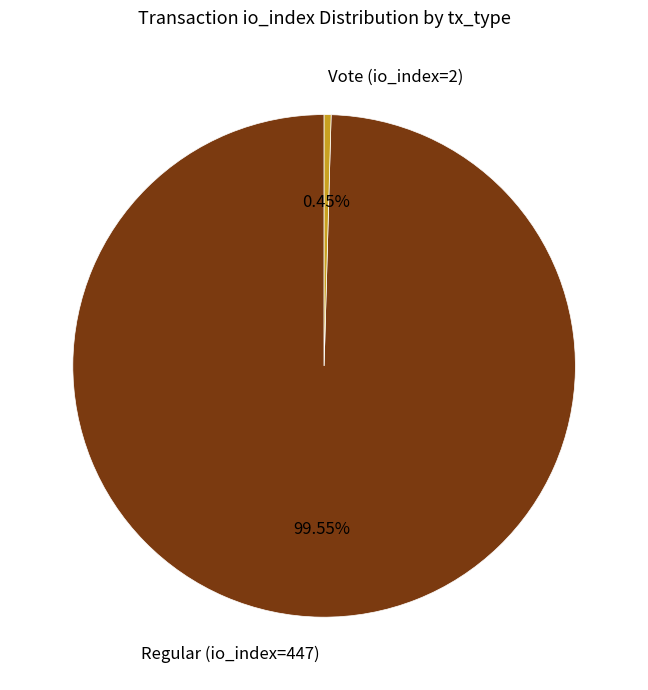

Is it true that Vote (io_index=2) is 10% of the pie?

False